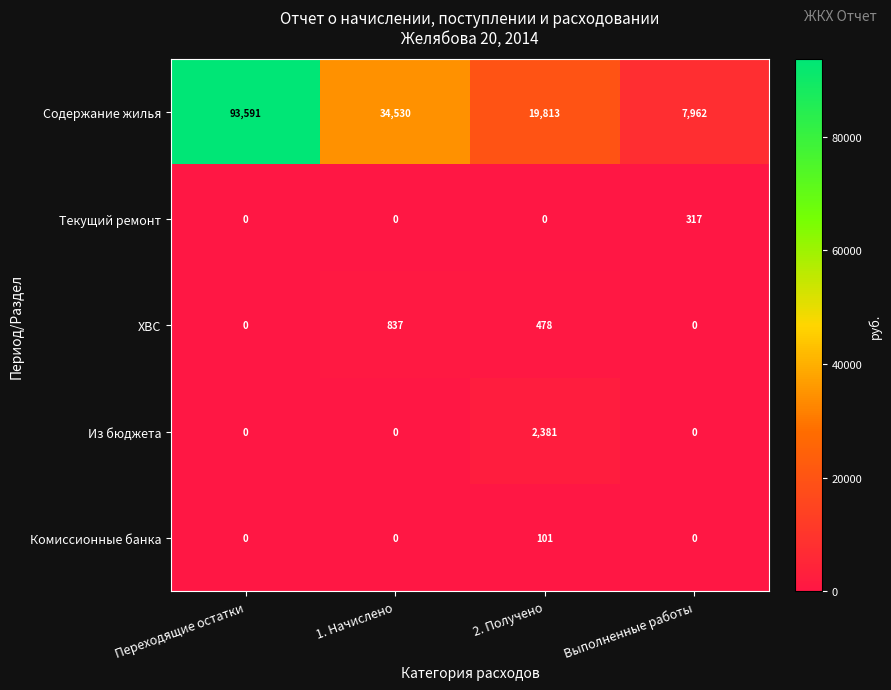

At which category is the sum across all series the highest?

Переходящие остатки